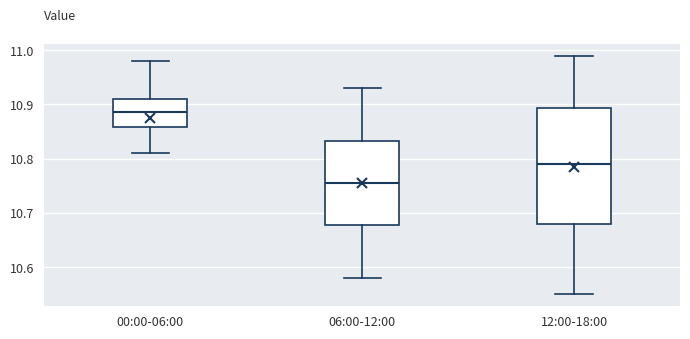

Where does the upper whisker of the box for 06:00-12:00 end on the y-axis? The values are not printed on the chart, so give them approximately, as read against the axis.

10.93